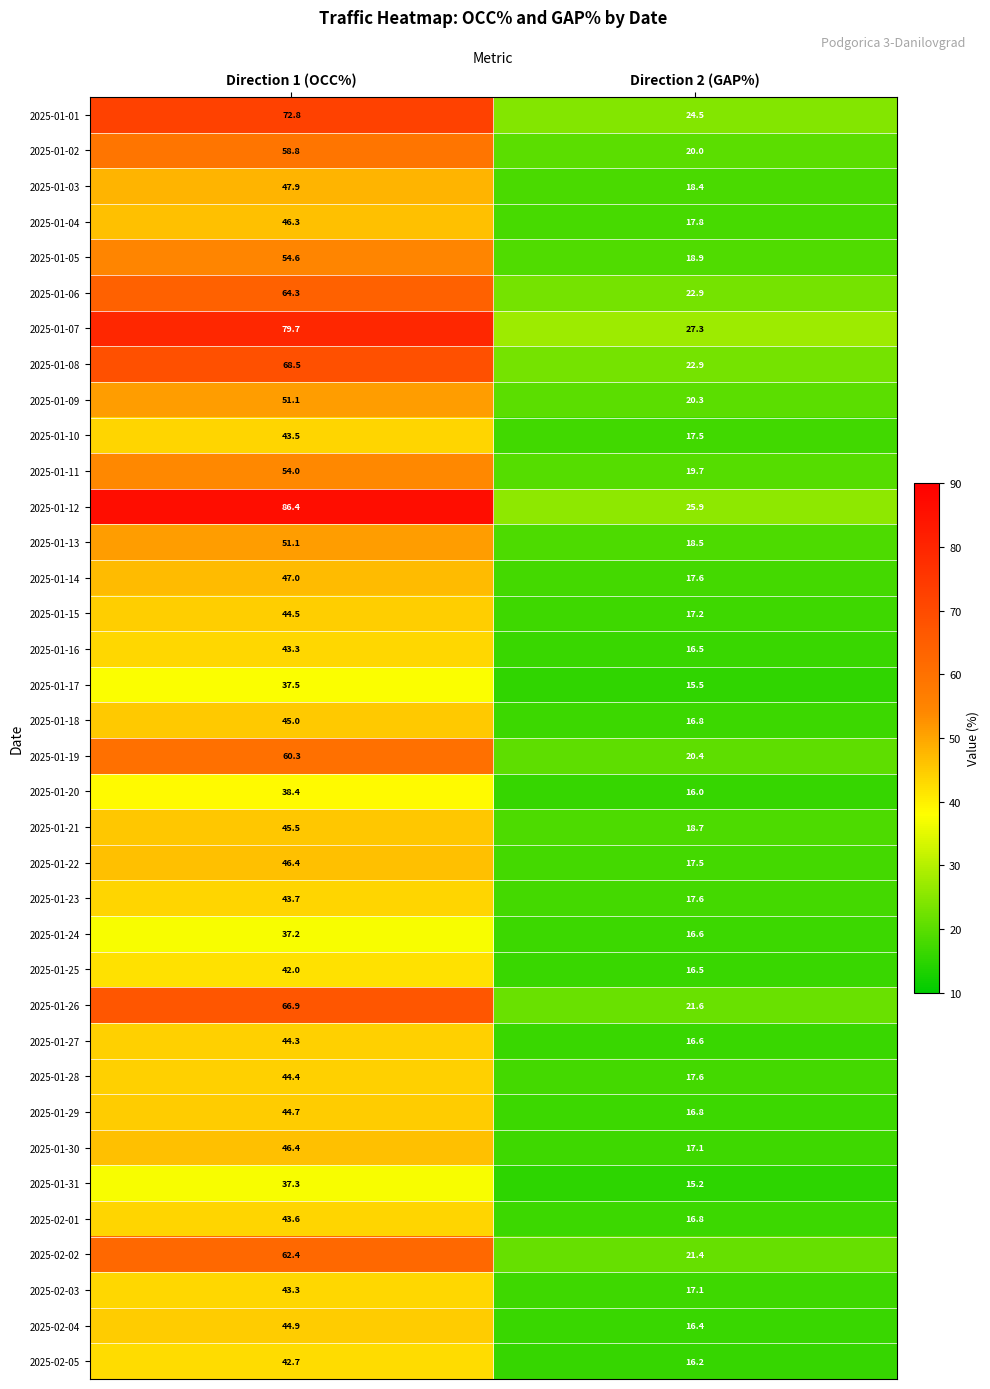

What is the greatest value displayed?

86.4